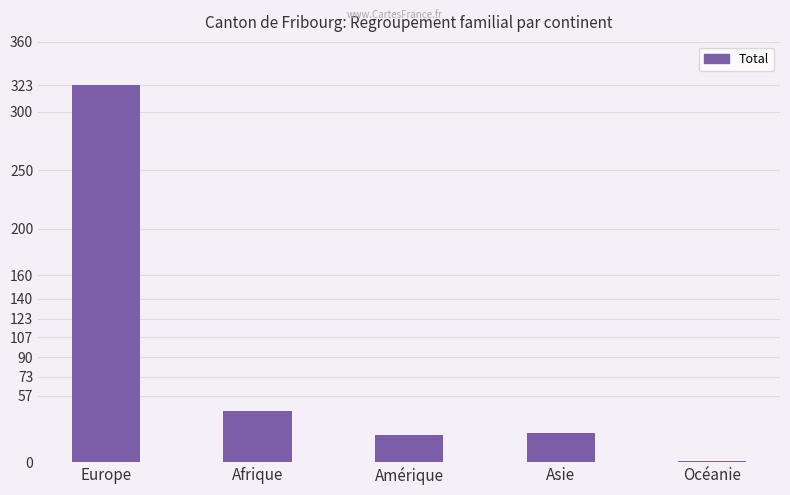

Does the chart contain stacked bars?

No